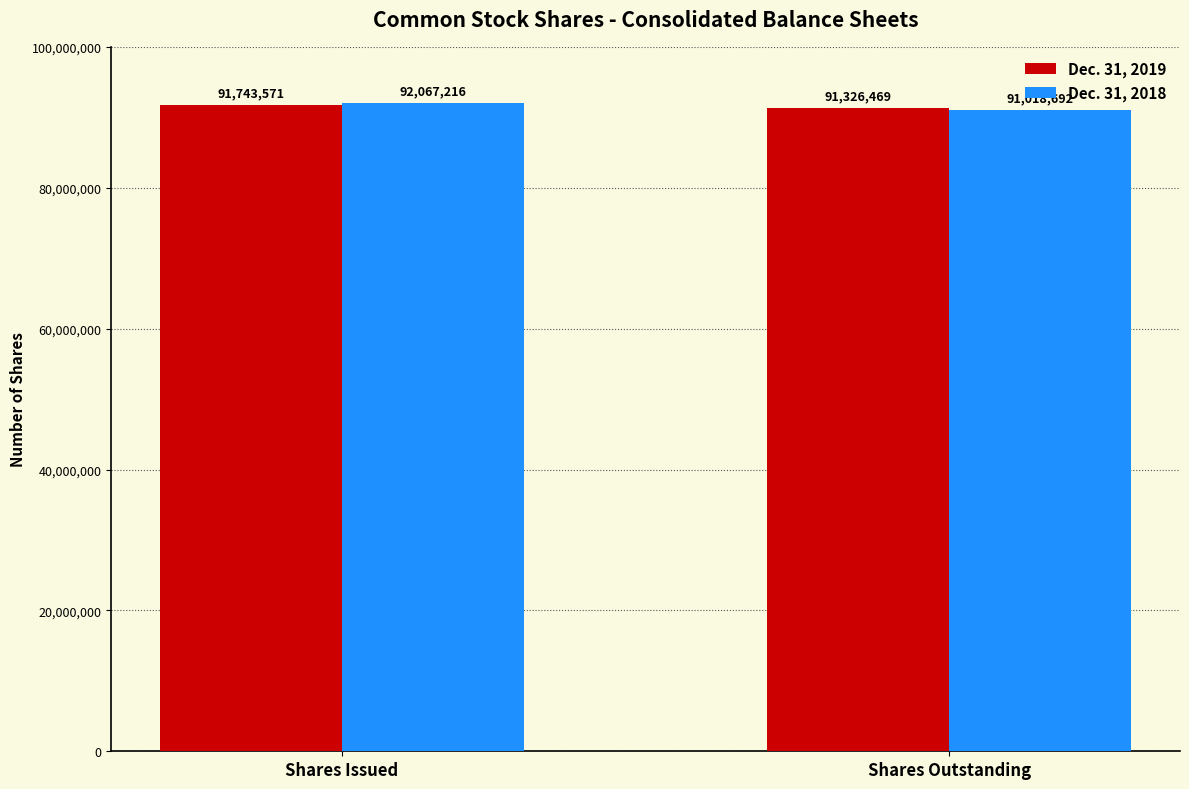

The Dec. 31, 2019 series shows 153043412 at Shares Issued. True or false?

False